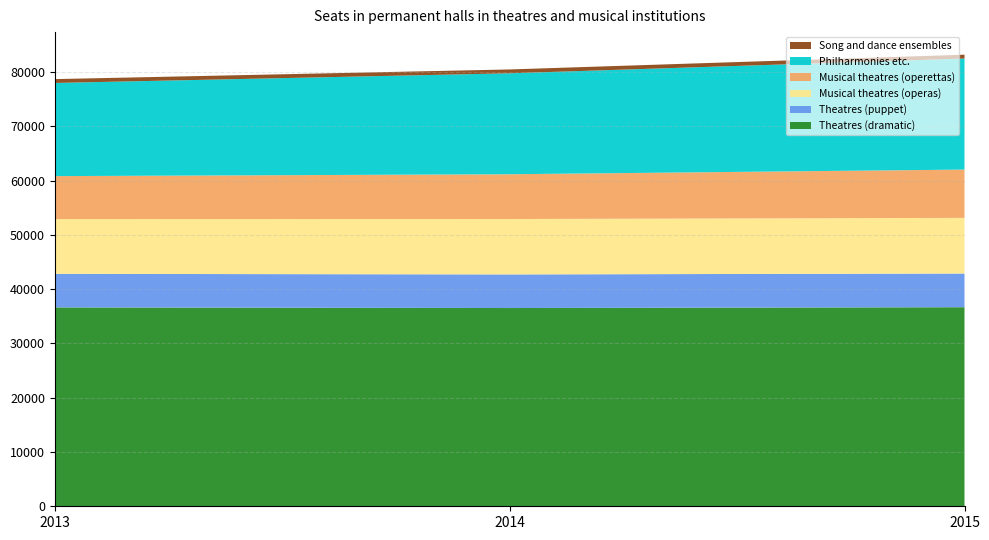

Reading right to left, what are all the values shown in this chart?

Theatres (dramatic): 2015=36675	2014=36525	2013=36641
Theatres (puppet): 2015=6206	2014=6191	2013=6183
Musical theatres (operas): 2015=10255	2014=10210	2013=10090
Musical theatres (operettas): 2015=8899	2014=8247	2013=7914
Philharmonies etc.: 2015=20455	2014=18598	2013=17163
Song and dance ensembles: 2015=710	2014=710	2013=710